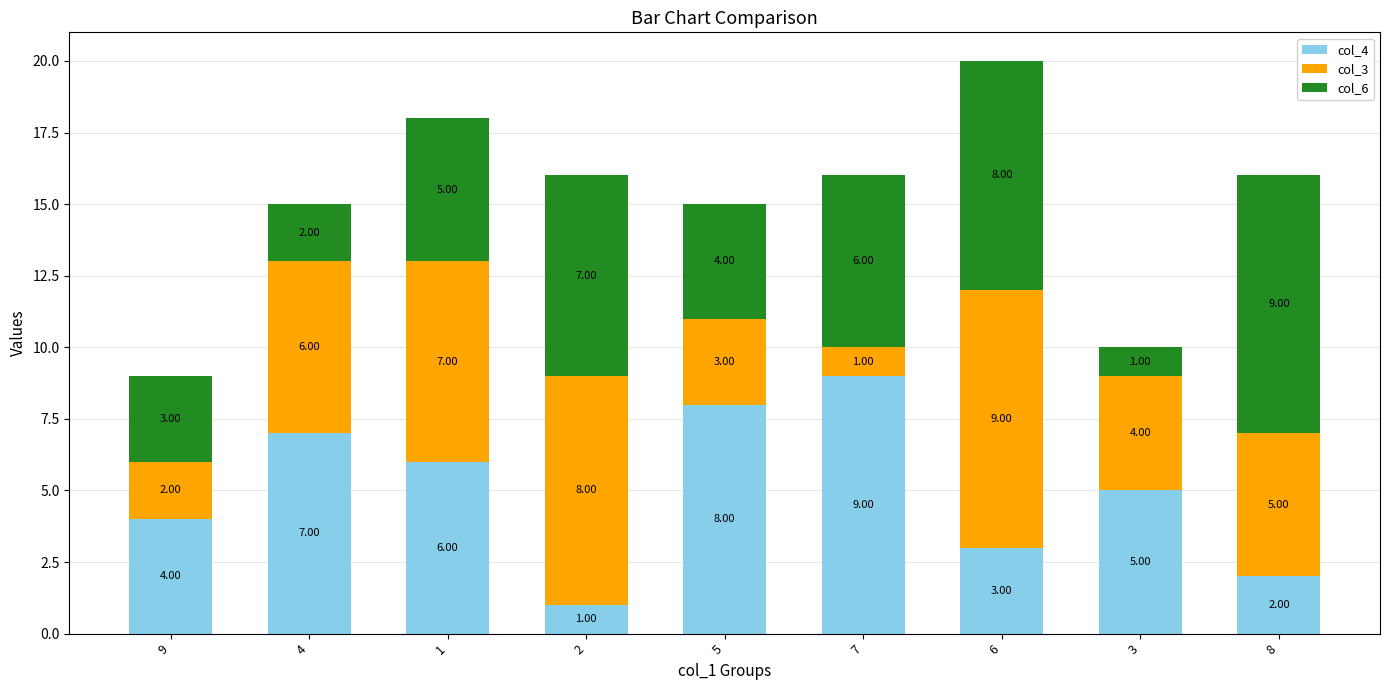

What is the total value across all series at 5?

15